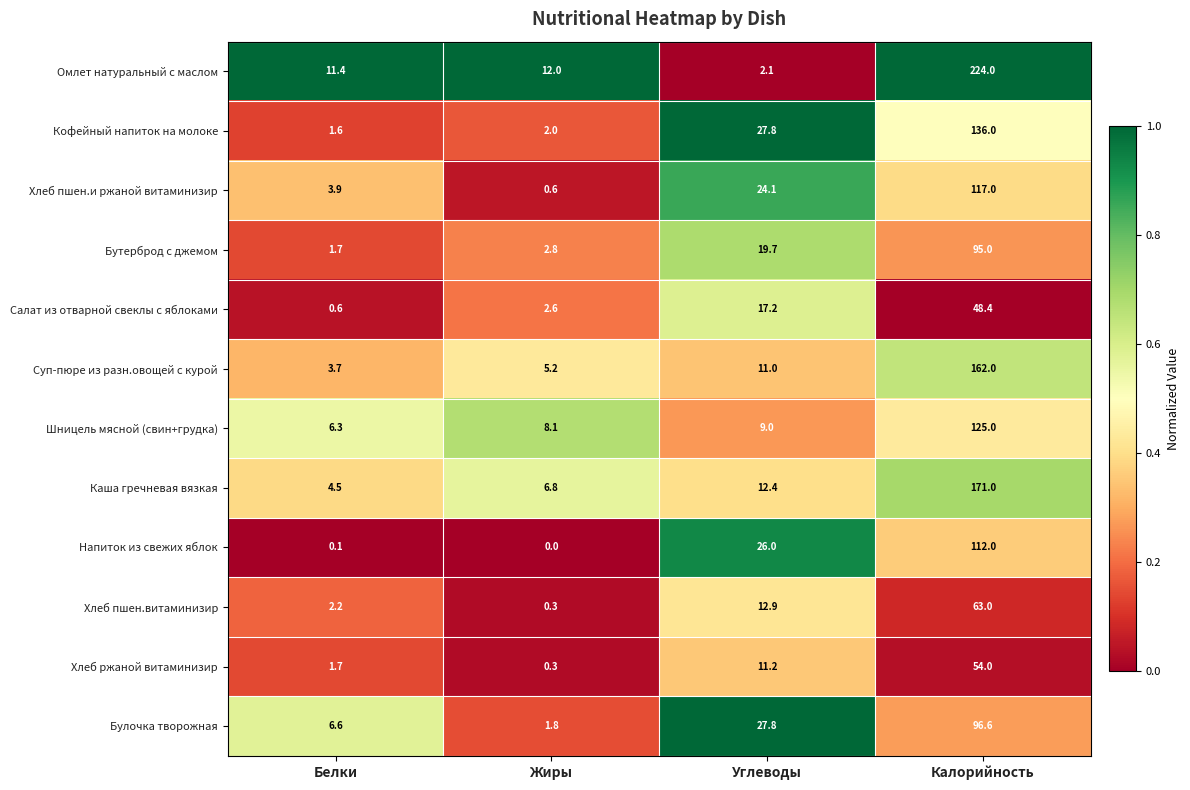

The Бутерброд с джемом series shows 1.7 at Белки. True or false?

True